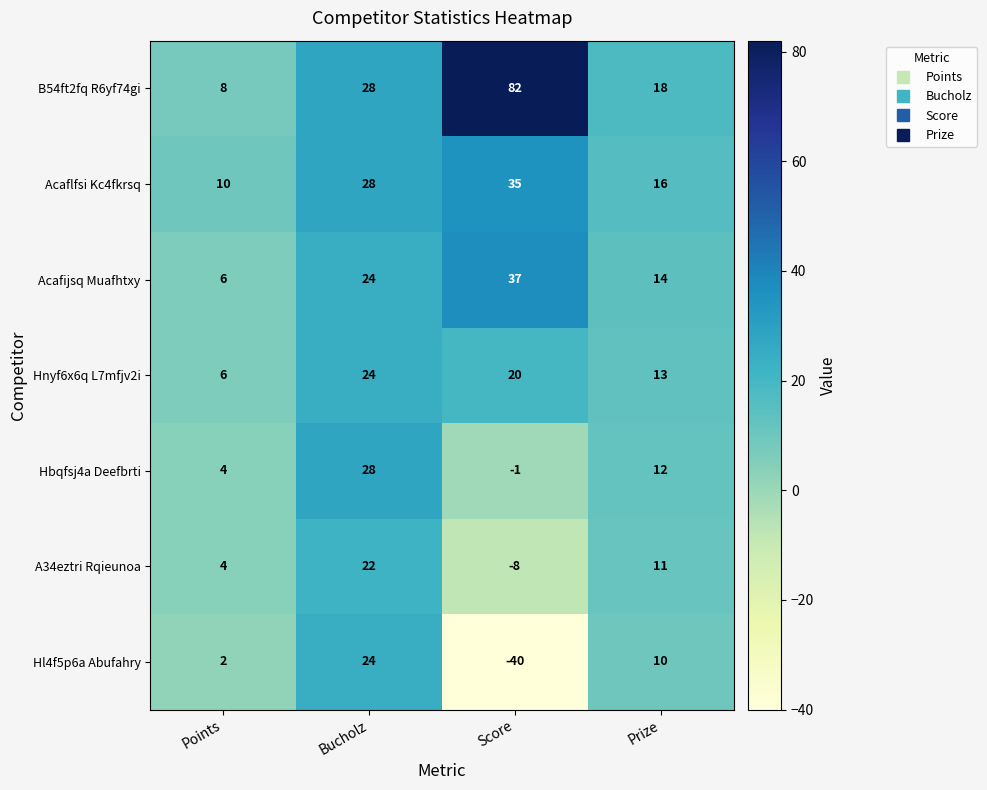

What is the difference between the highest and lowest values at Bucholz?

6